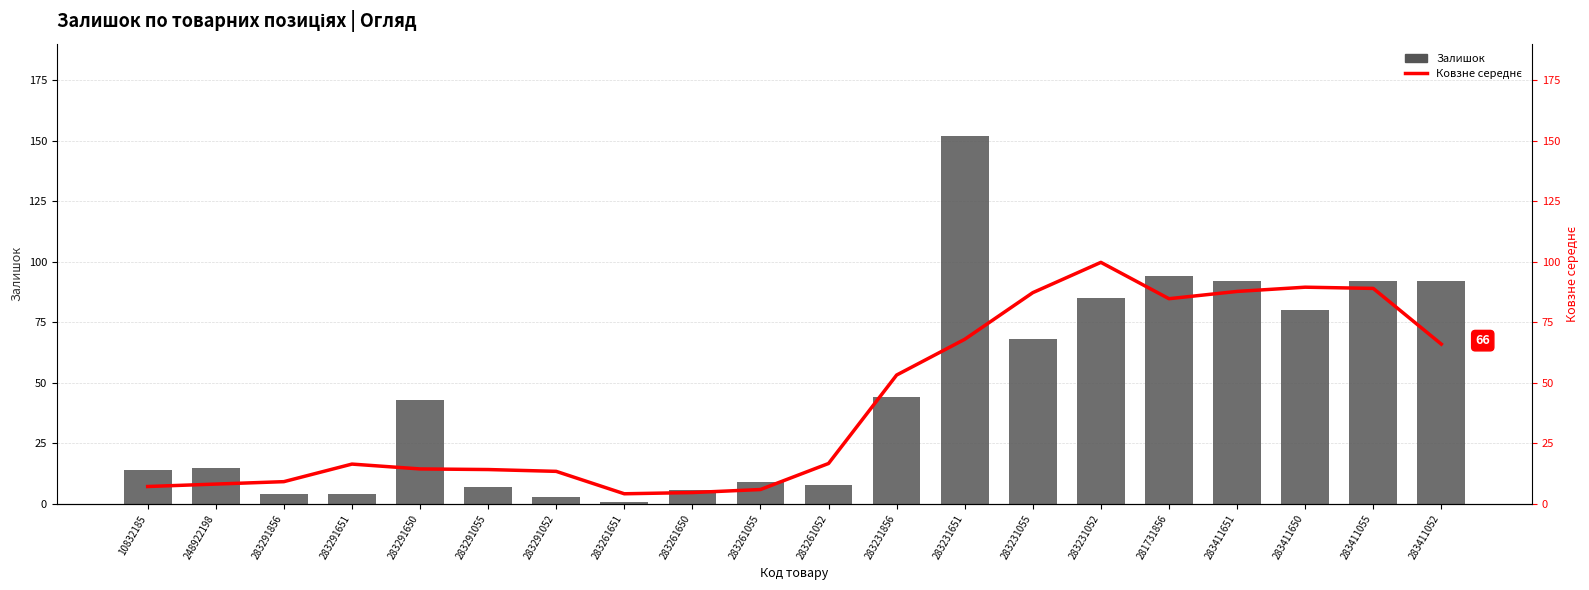

Which category has the lowest value in the Залишок series?

283261651